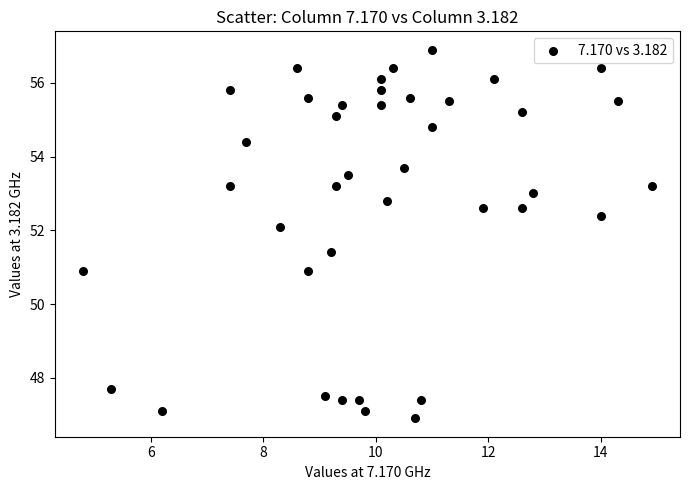

What is the range of Y values (max minus min)?

10.0